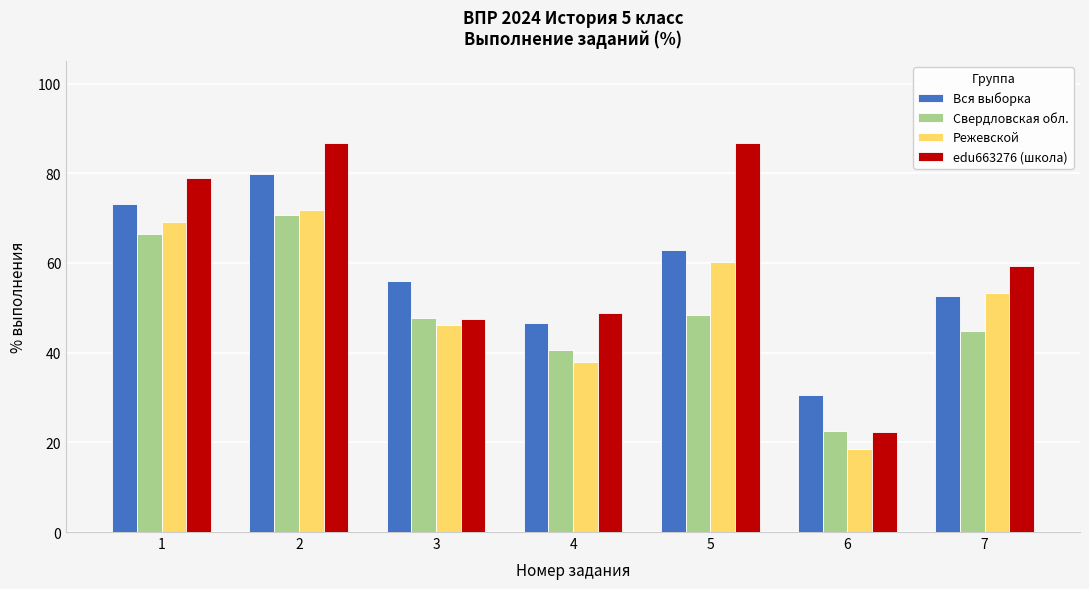

What is the average value of the edu663276 (школа) series?

61.4